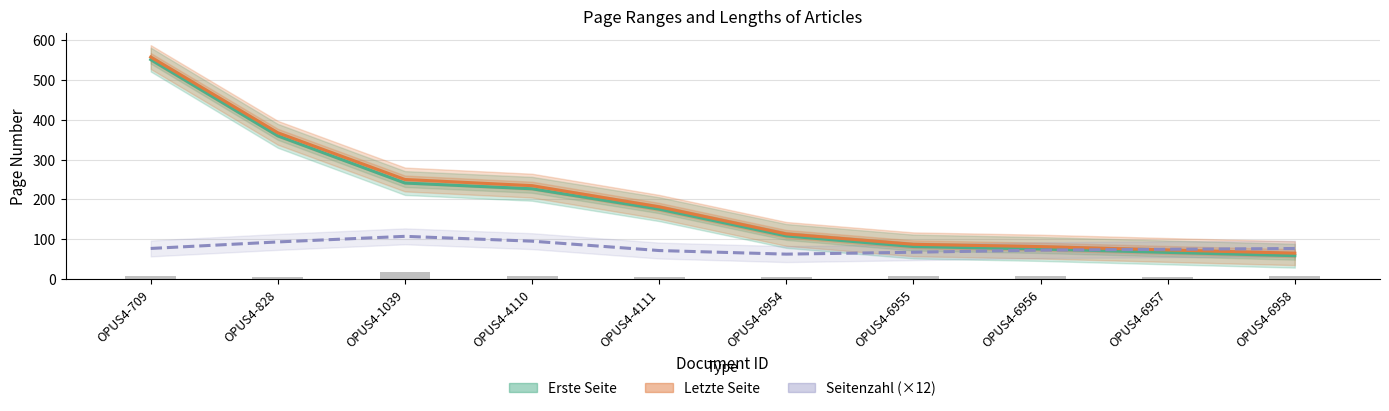

What is the difference between the Erste Seite values at OPUS4-6956 and OPUS4-4110?

151.5